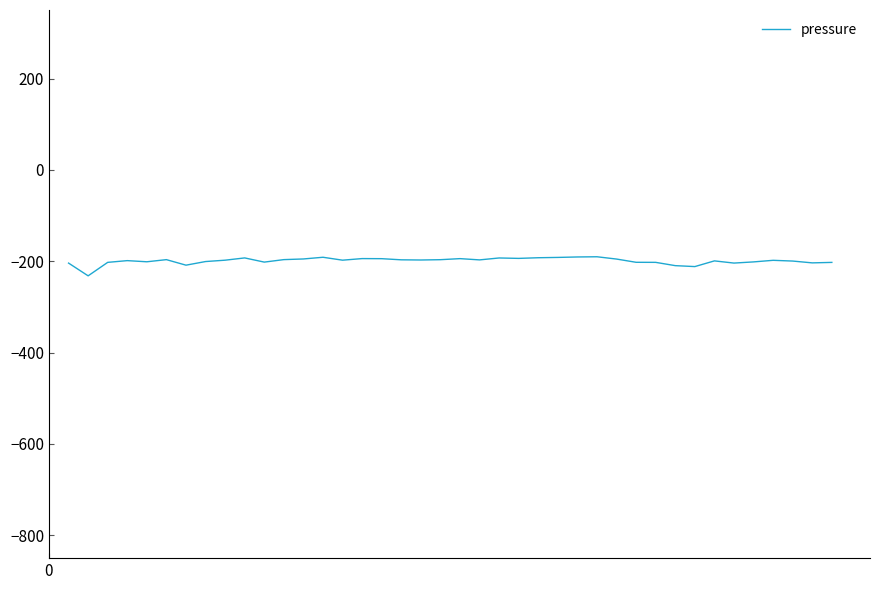

What is the minimum value shown in the chart?

-232.0